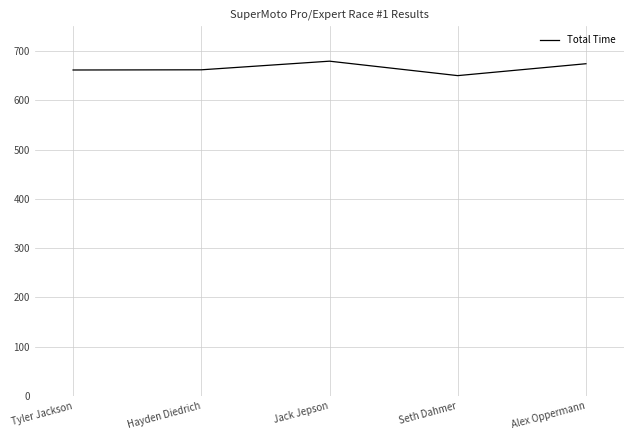

What is the approximate value at Seth Dahmer?

650.0